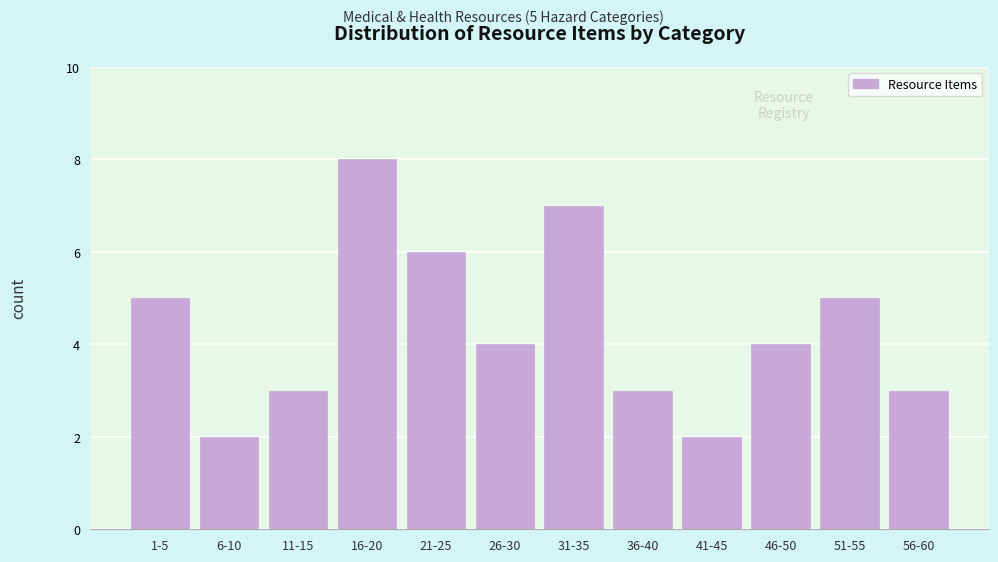

Reading left to right, list all the values displayed in this chart.

1-5=5	6-10=2	11-15=3	16-20=8	21-25=6	26-30=4	31-35=7	36-40=3	41-45=2	46-50=4	51-55=5	56-60=3